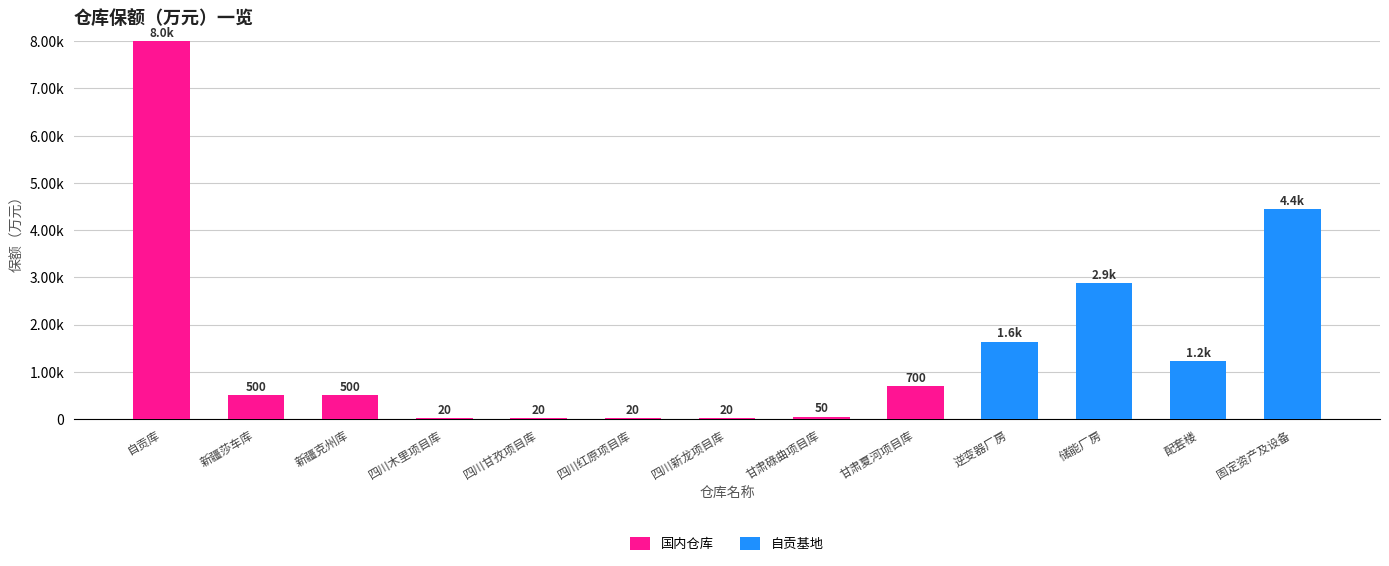

Are the bars grouped side by side (vs. stacked)?

No